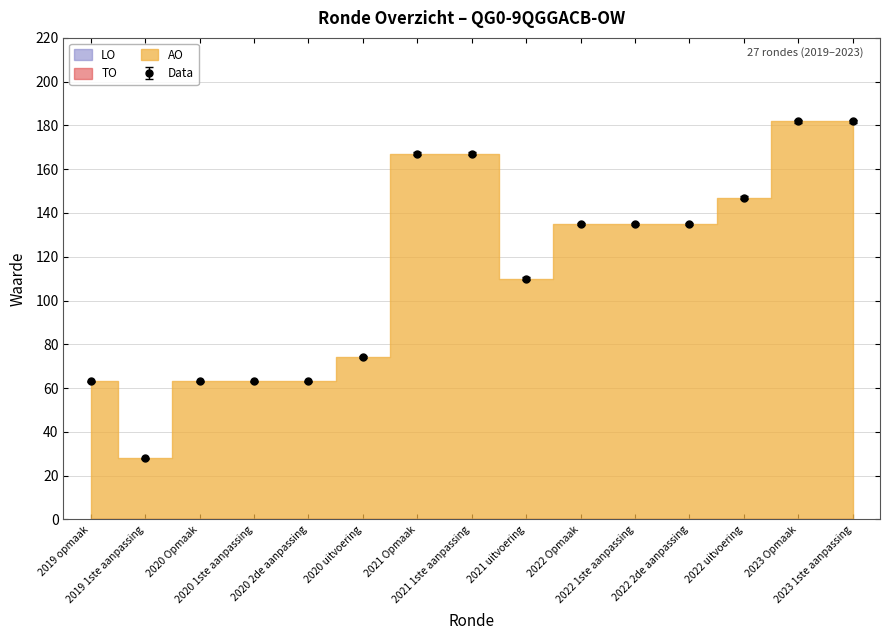

Reading left to right, transcribe all the data shown in this chart.

AO: 2019 opmaak=63	2019 1ste aanpassing=28	2020 Opmaak=63	2020 1ste aanpassing=63	2020 2de aanpassing=63	2020 uitvoering=74	2021 Opmaak=167	2021 1ste aanpassing=167	2021 uitvoering=110	2022 Opmaak=135	2022 1ste aanpassing=135	2022 2de aanpassing=135	2022 uitvoering=147	2023 Opmaak=182	2023 1ste aanpassing=182
TO: 2019 opmaak=0	2019 1ste aanpassing=0	2020 Opmaak=0	2020 1ste aanpassing=0	2020 2de aanpassing=0	2020 uitvoering=0	2021 Opmaak=0	2021 1ste aanpassing=0	2021 uitvoering=0	2022 Opmaak=0	2022 1ste aanpassing=0	2022 2de aanpassing=0	2022 uitvoering=0	2023 Opmaak=0	2023 1ste aanpassing=0
LO: 2019 opmaak=0	2019 1ste aanpassing=0	2020 Opmaak=0	2020 1ste aanpassing=0	2020 2de aanpassing=0	2020 uitvoering=0	2021 Opmaak=0	2021 1ste aanpassing=0	2021 uitvoering=0	2022 Opmaak=0	2022 1ste aanpassing=0	2022 2de aanpassing=0	2022 uitvoering=0	2023 Opmaak=0	2023 1ste aanpassing=0